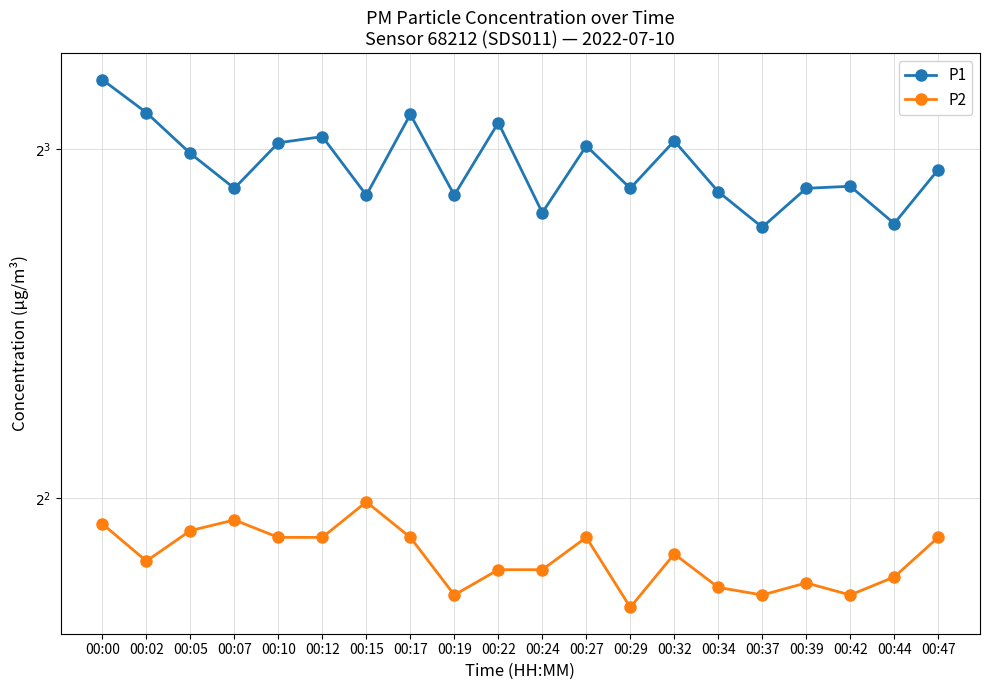

Reading right to left, list all the values displayed in this chart.

P1: 00:47=7.7	00:44=6.9	00:42=7.4	00:39=7.4	00:37=6.8	00:34=7.3	00:32=8.1	00:29=7.4	00:27=8.1	00:24=7.0	00:22=8.4	00:19=7.3	00:17=8.6	00:15=7.3	00:12=8.2	00:10=8.1	00:07=7.4	00:05=7.9	00:02=8.6	00:00=9.2
P2: 00:47=3.7	00:44=3.4	00:42=3.3	00:39=3.4	00:37=3.3	00:34=3.4	00:32=3.6	00:29=3.2	00:27=3.7	00:24=3.5	00:22=3.5	00:19=3.3	00:17=3.7	00:15=4.0	00:12=3.7	00:10=3.7	00:07=3.8	00:05=3.8	00:02=3.5	00:00=3.8